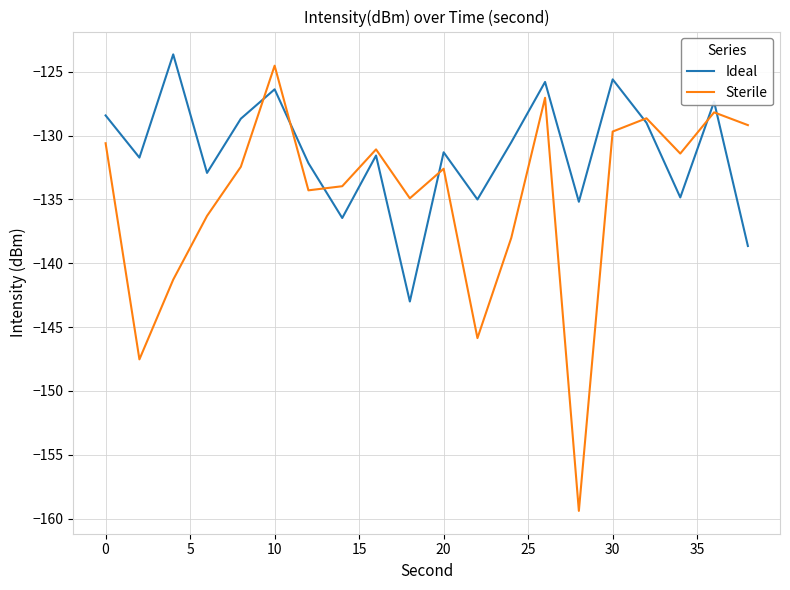

Which series has the largest total across all categories?

Ideal